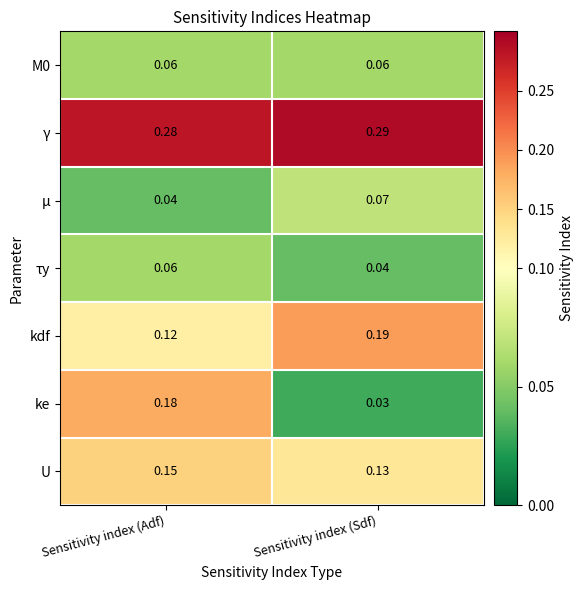

At which label does ke reach its minimum?

Sensitivity index (Sdf)